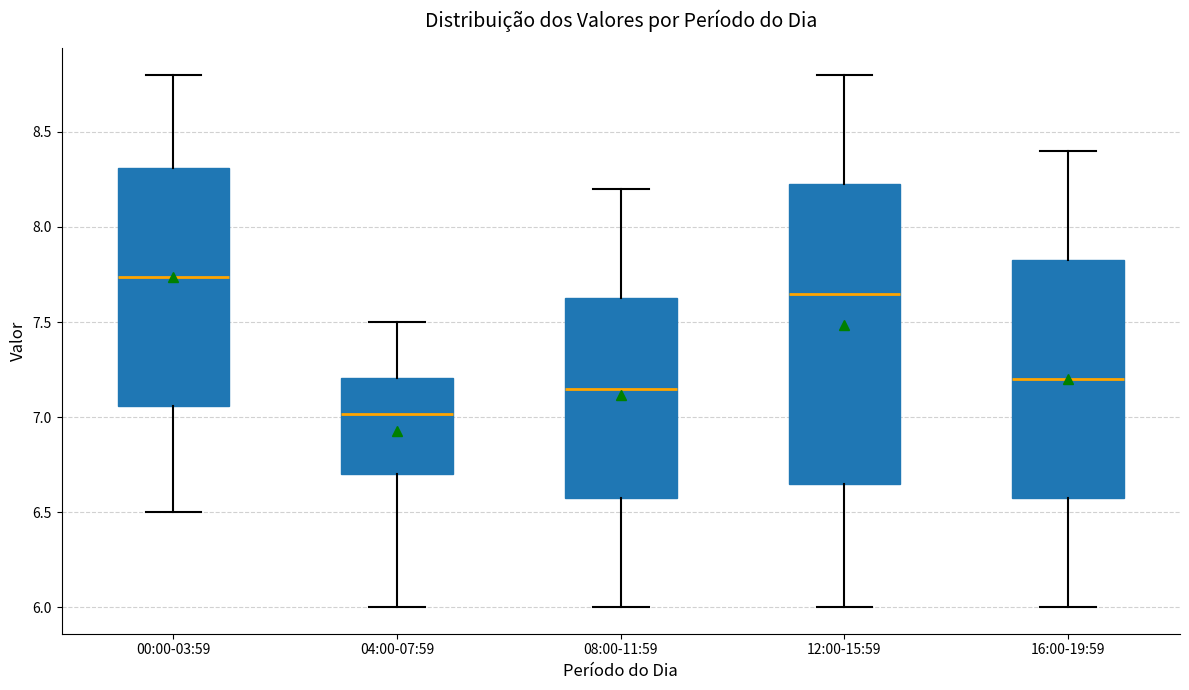

Which box is the tallest, from its lower edge to its upper edge?

12:00-15:59